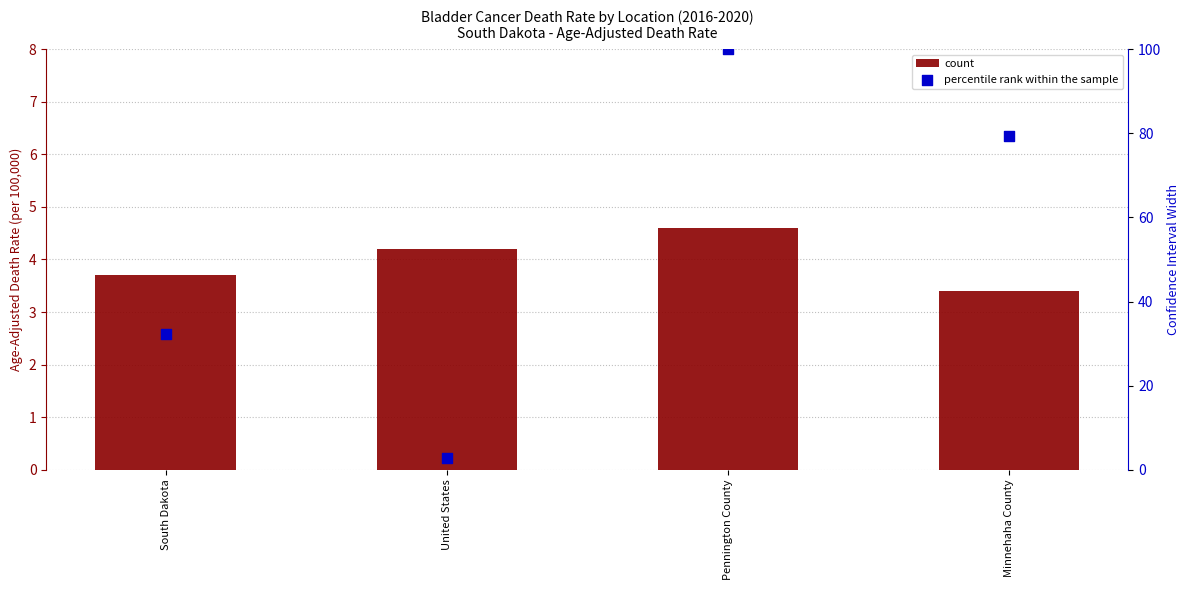

At which category is the sum across all series the highest?

Pennington County